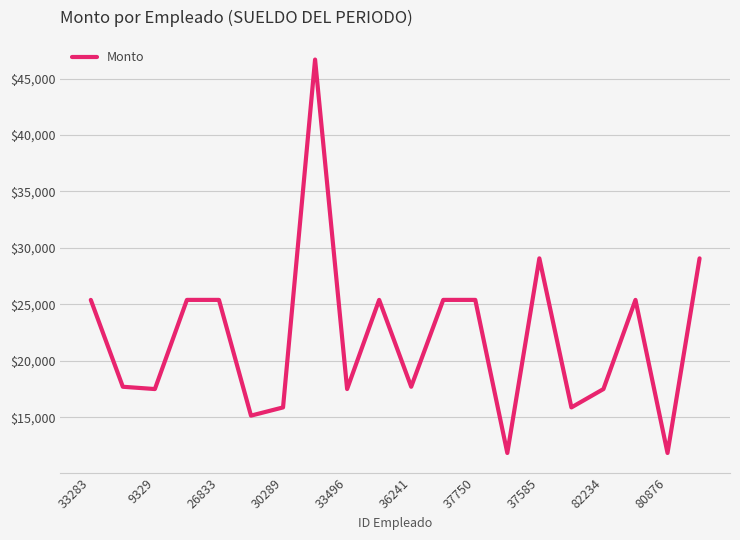

What is the greatest value displayed?

46679.7